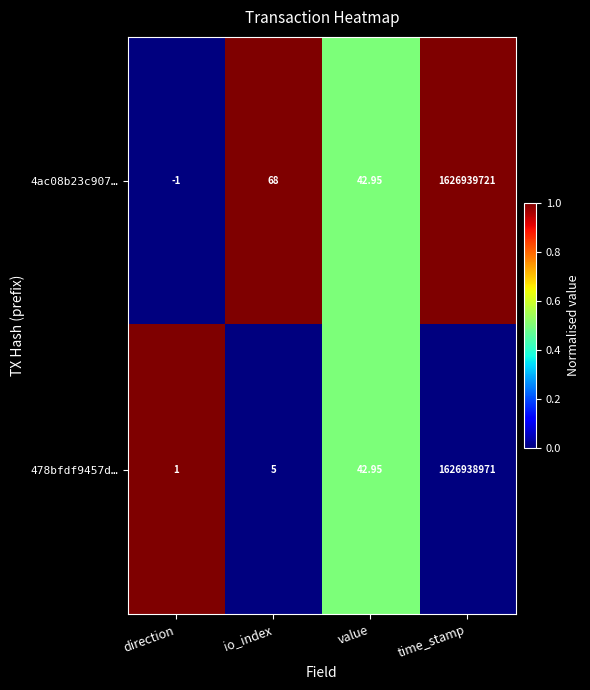

Where does the 478bfdf9457d… series first go above 42?

value